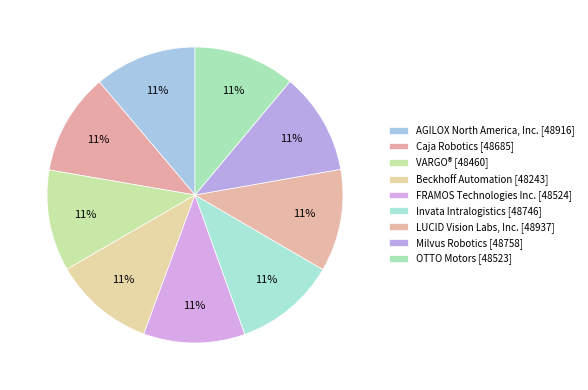

True or false: Caja Robotics accounts for 1% of the total.

False